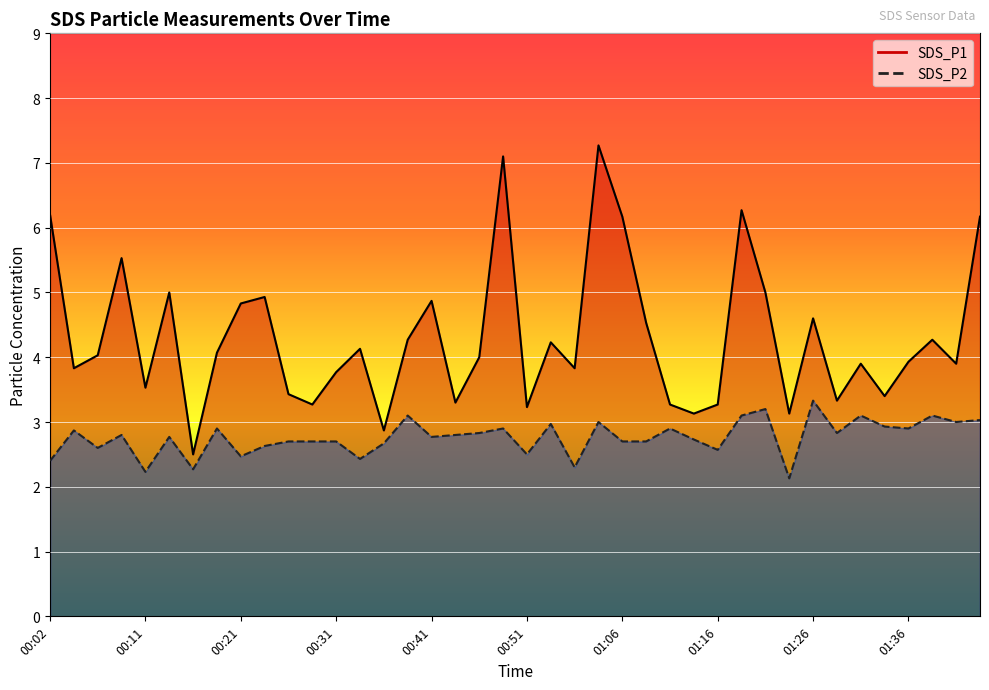

What is the label of the 12th point from the right?

01:16